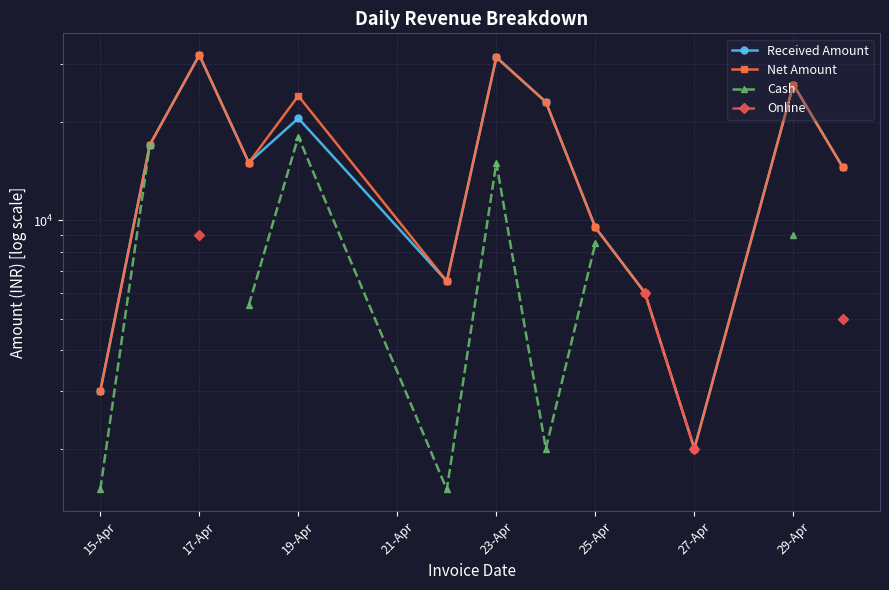

What are all the series names shown in the legend?

Received Amount, Net Amount, Cash, Online